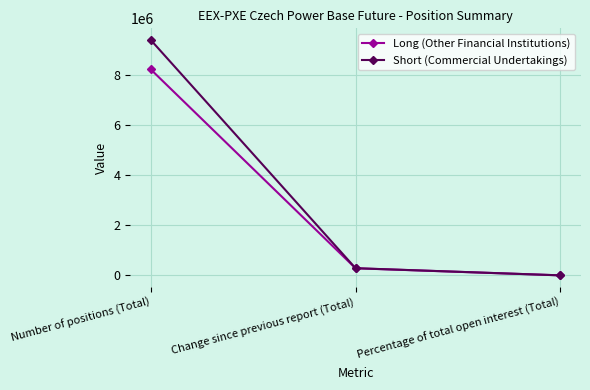

How many distinct data groups are displayed?

2